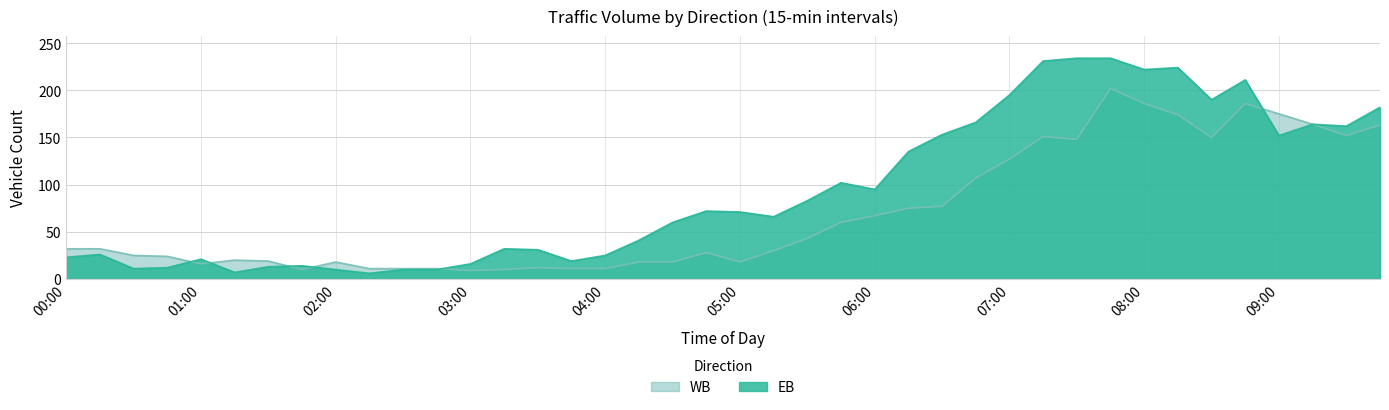

Which series changed the most between 03:00 and 09:15?

WB